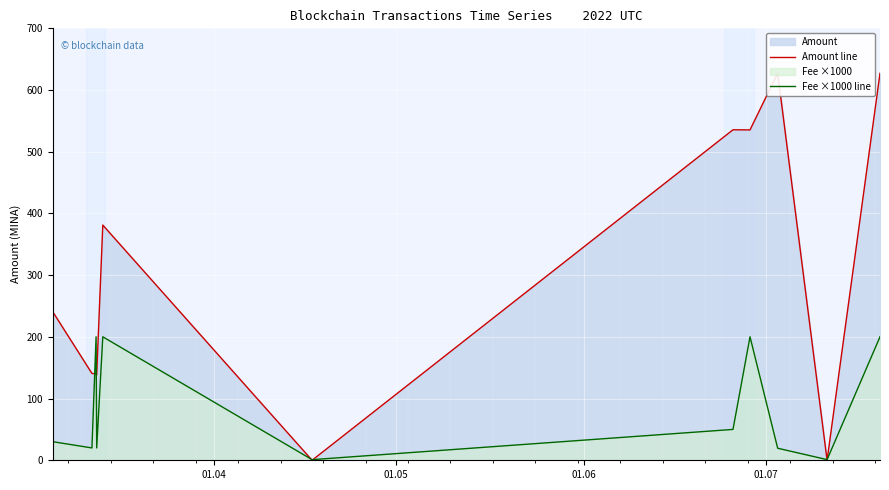

Count the number of data series in this chart.

2